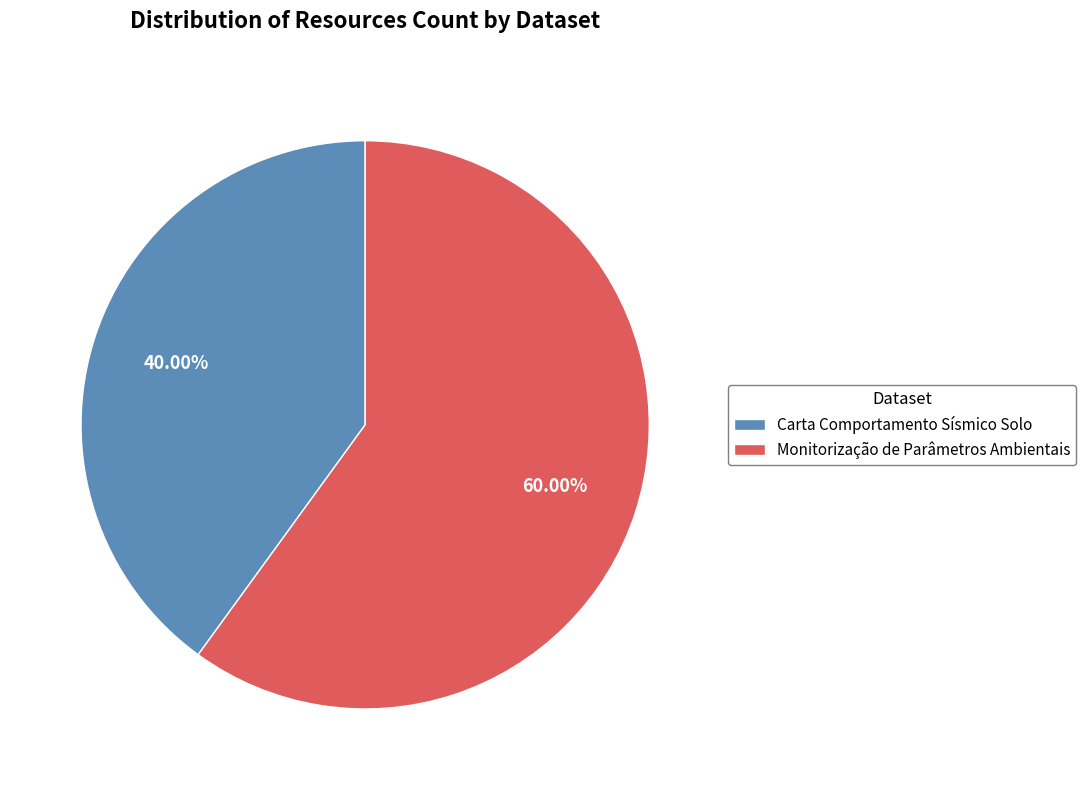

Which slice is the smallest?

Carta Comportamento Sísmico Solo